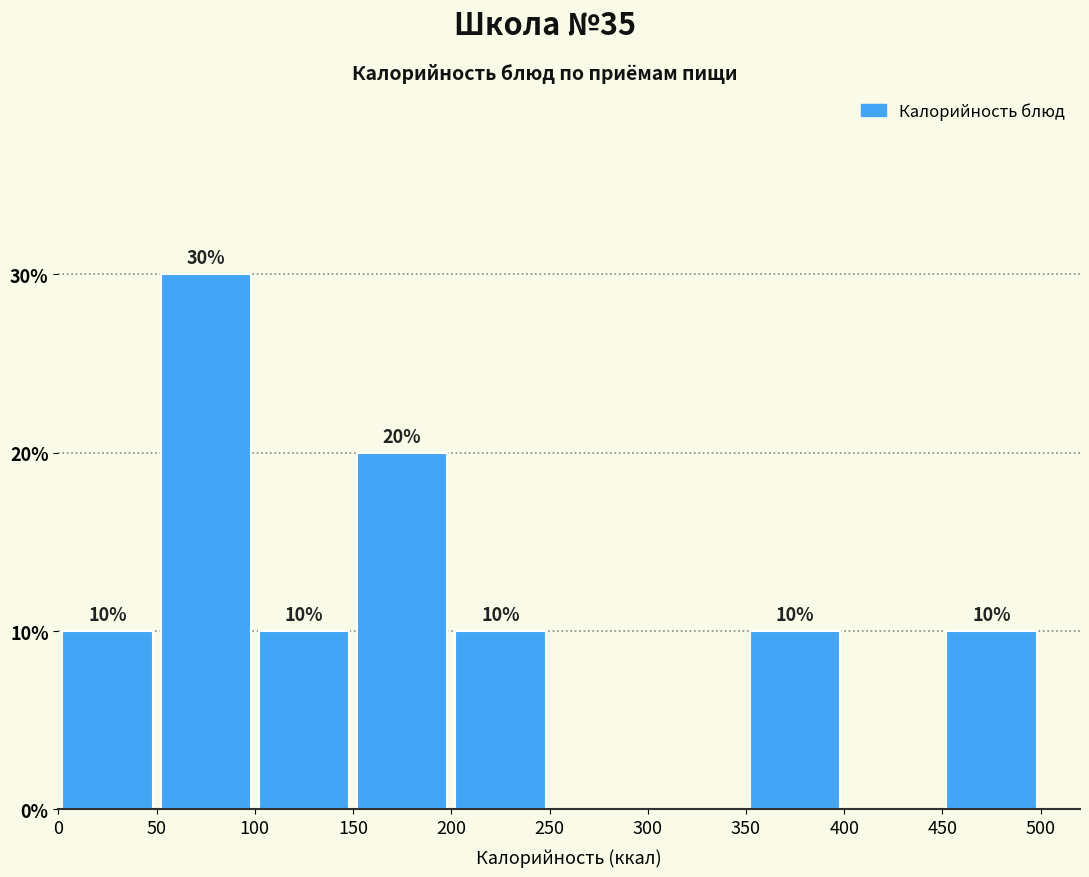

Over which range of the x-axis is the bar tallest?

50 to 100